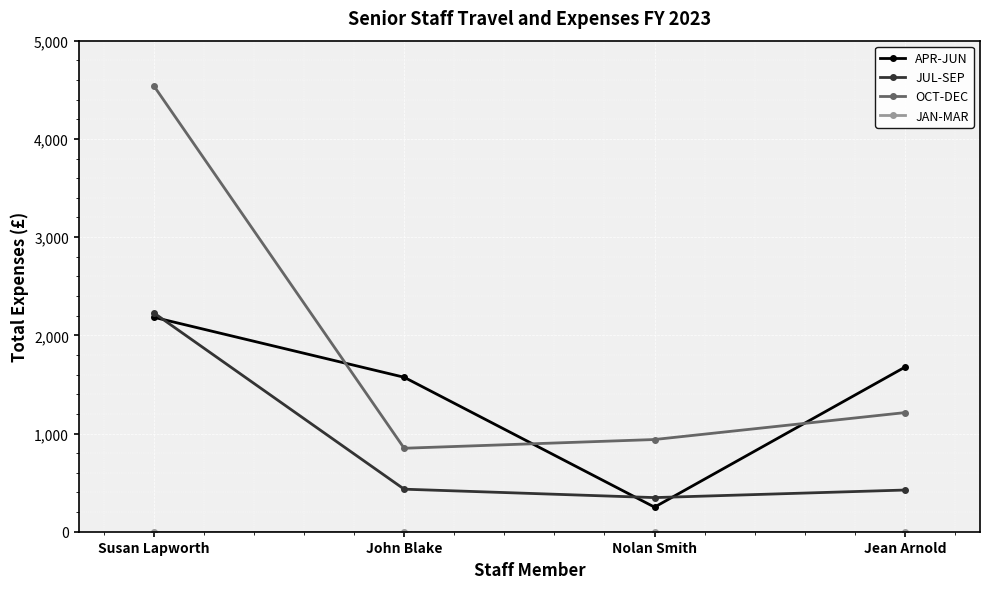

How many lines are shown in the chart?

4